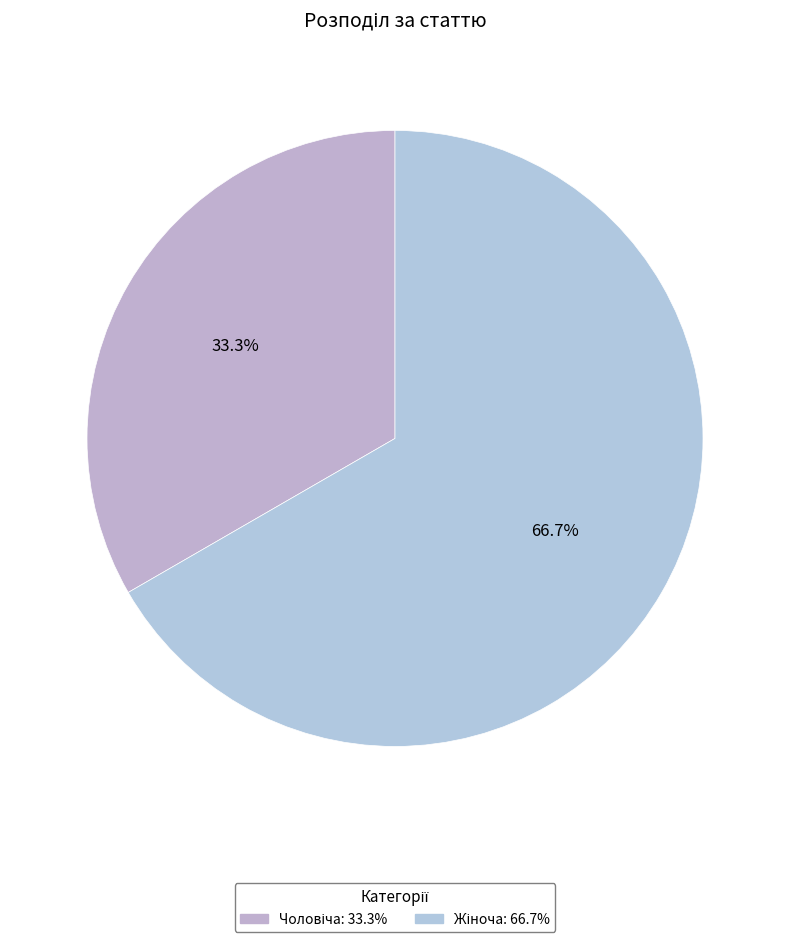

To the nearest percent, what is the average slice percentage?

50%